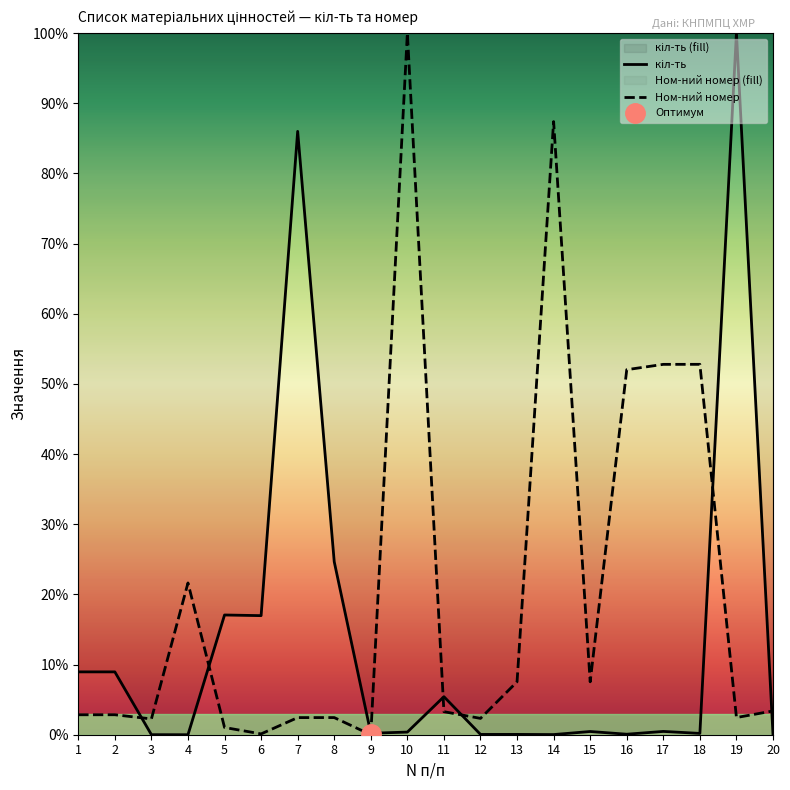

How many times do Ном-ний номер and кіл-ть cross each other?

7